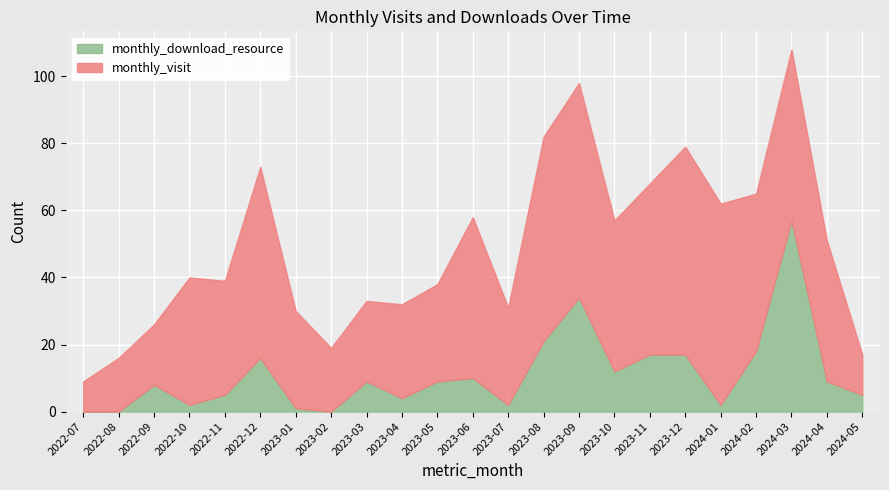

How many intersections are there between monthly_download_resource and monthly_visit?

2